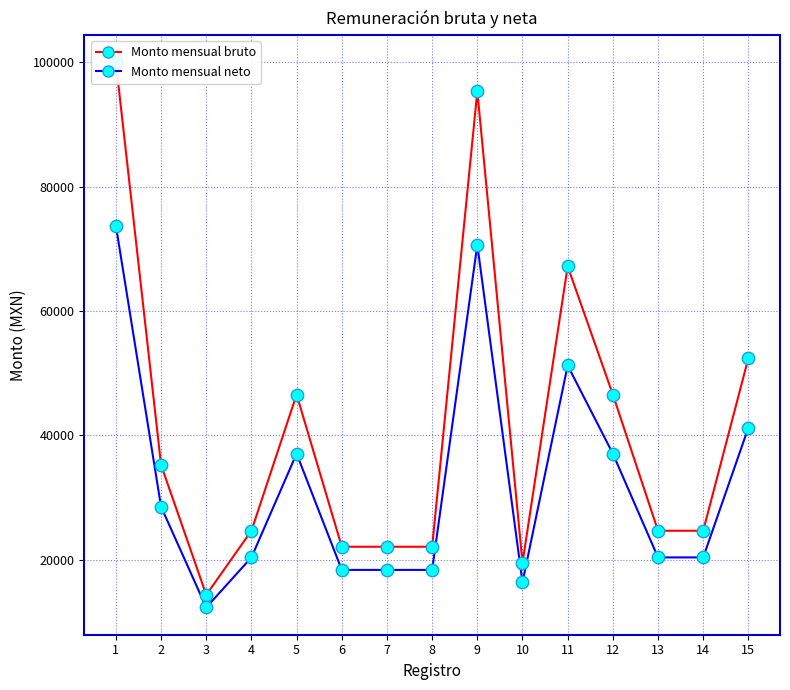

Which series has the widest spread of Y values?

Monto mensual bruto